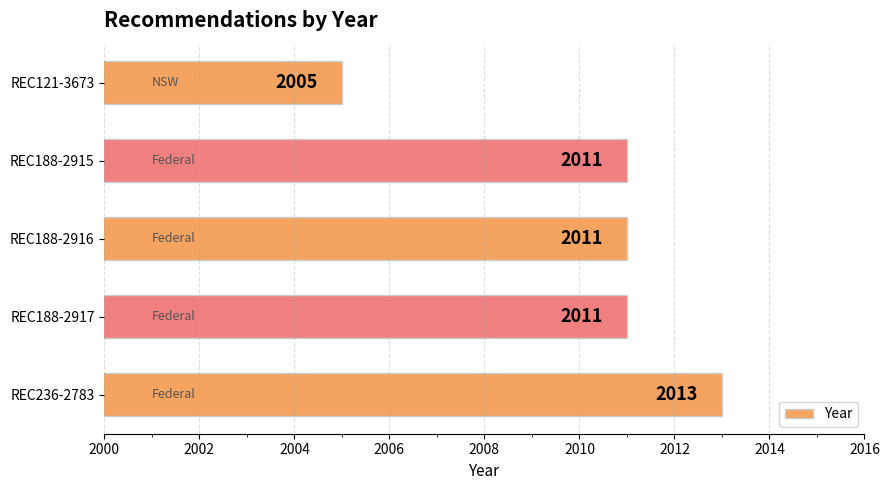

True or false: the data shows 2005 at REC121-3673.

True